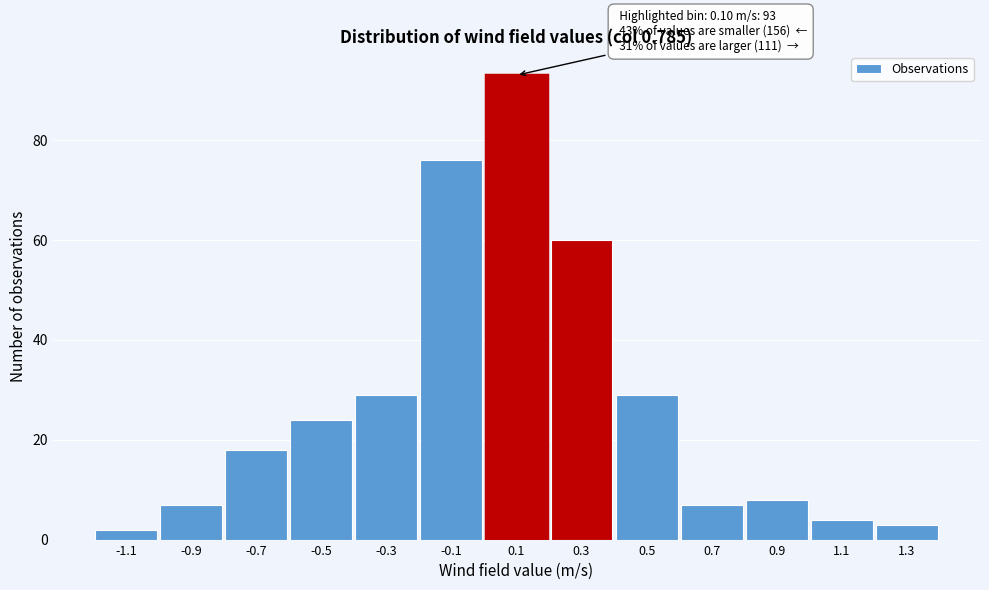

Which range on the x-axis has the tallest bar?

0.0 to 0.2